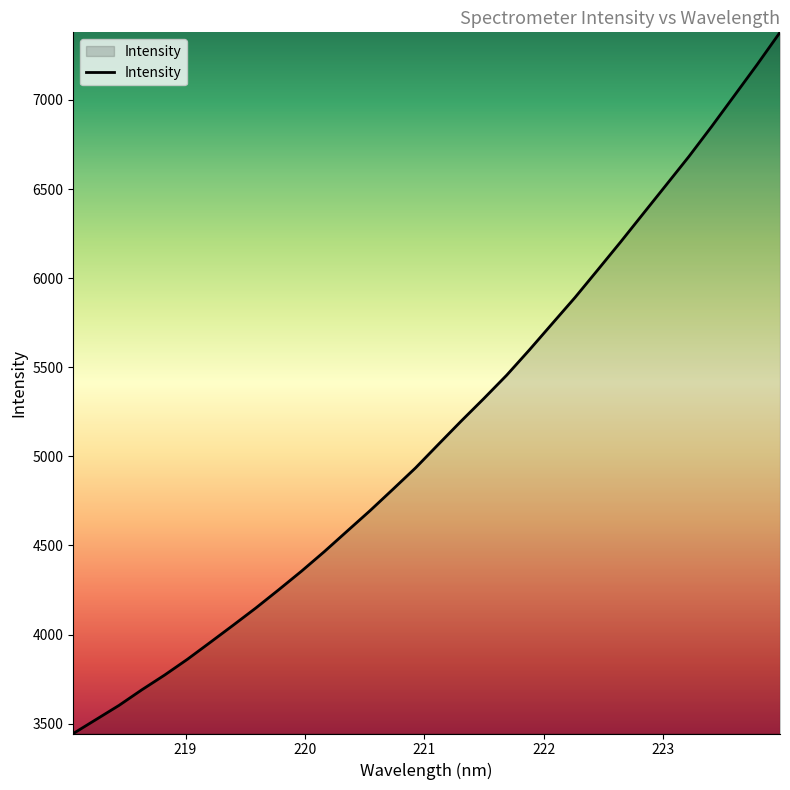

What is the greatest value displayed?

7379.5